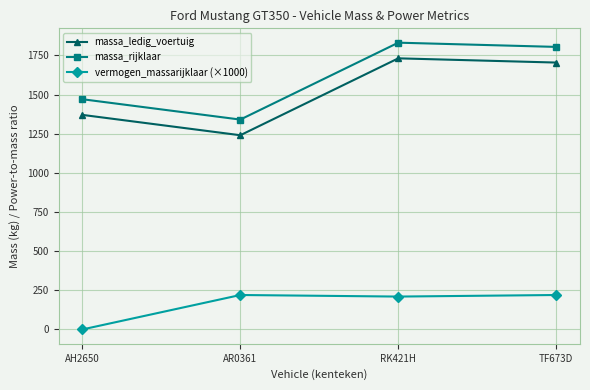

What is the sum of the massa_ledig_voertuig values at TF673D and RK421H?

3435